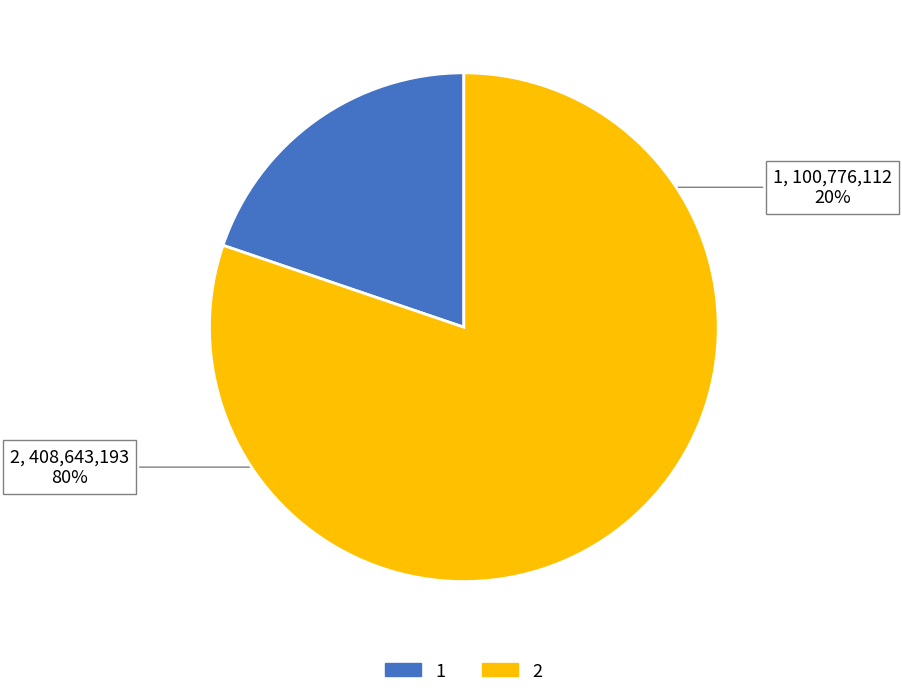

Between 1 and 2, which is larger?

2